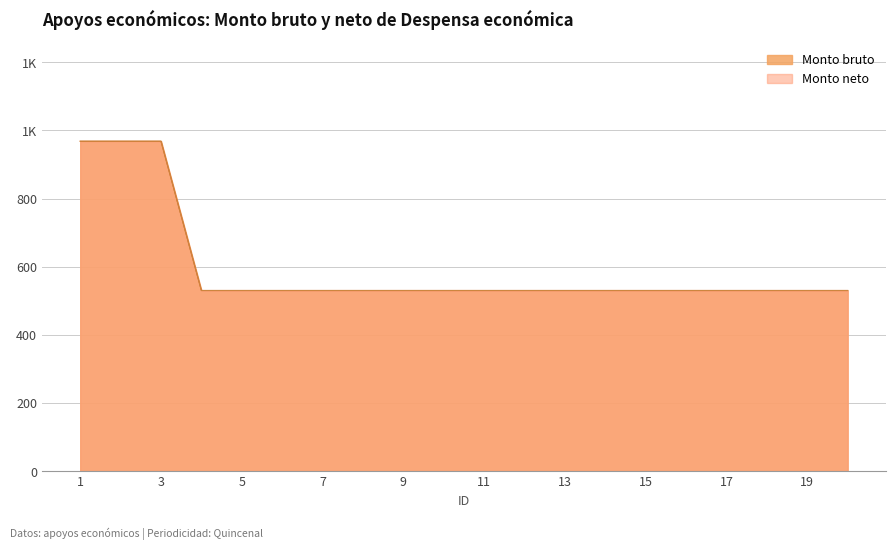

Between 19 and 2, which is larger?

2